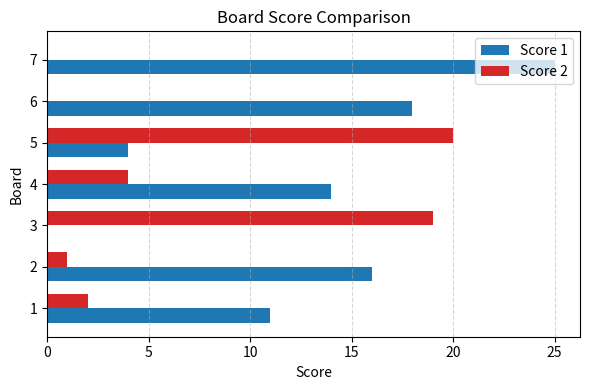

Which series changed the most between 2 and 5?

Score 2